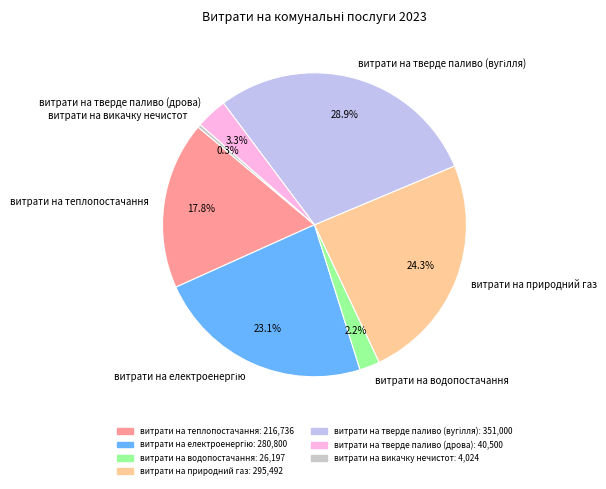

What percentage is the витрати на тверде паливо (дрова) slice, to the nearest percent?

3%